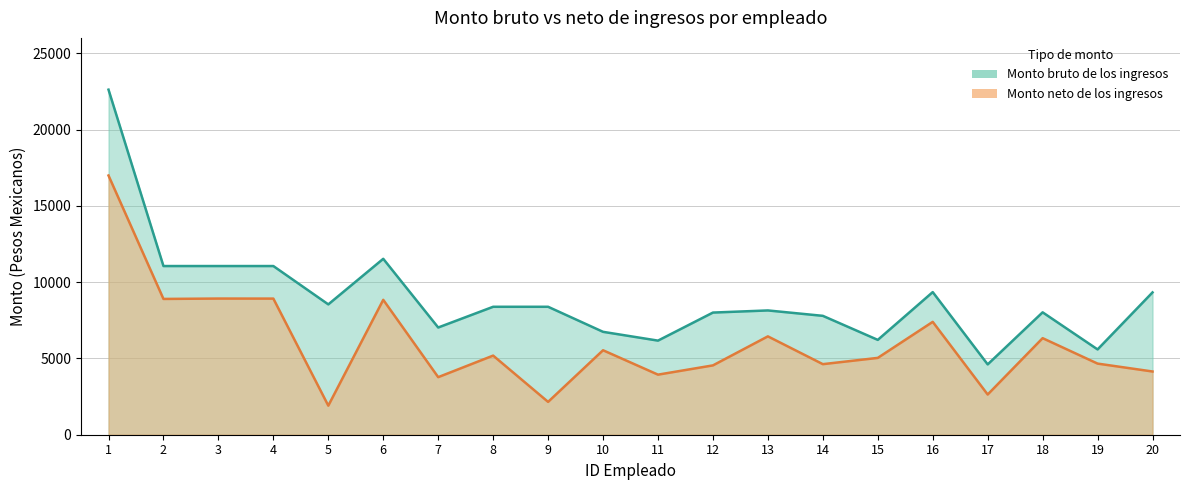

Which has a higher value, 12 or 6?

6